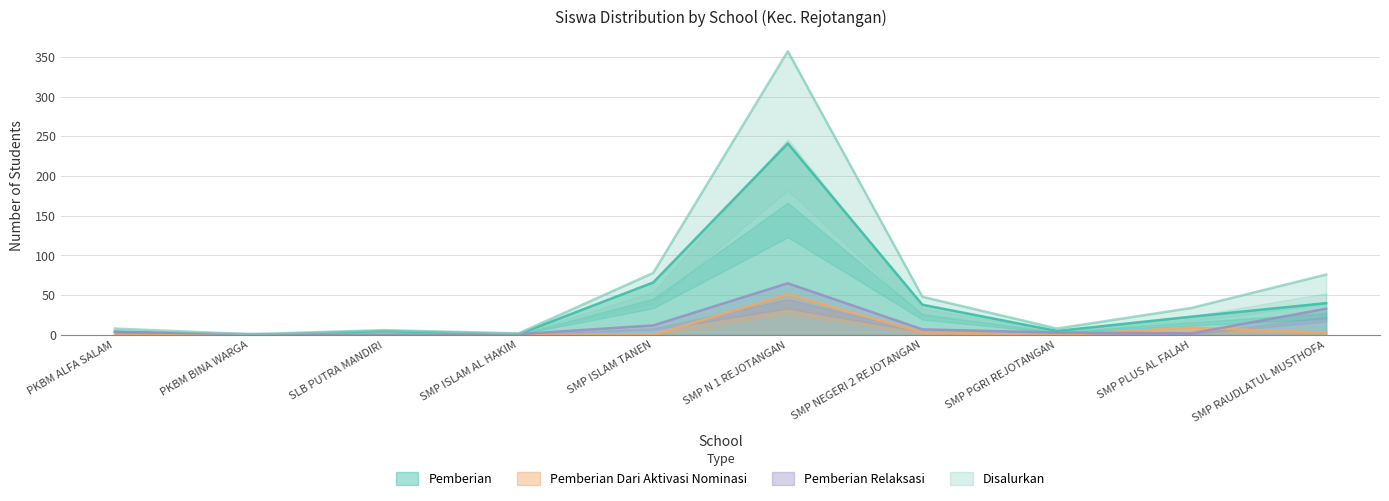

Which label corresponds to the smallest value in the chart?

PKBM BINA WARGA